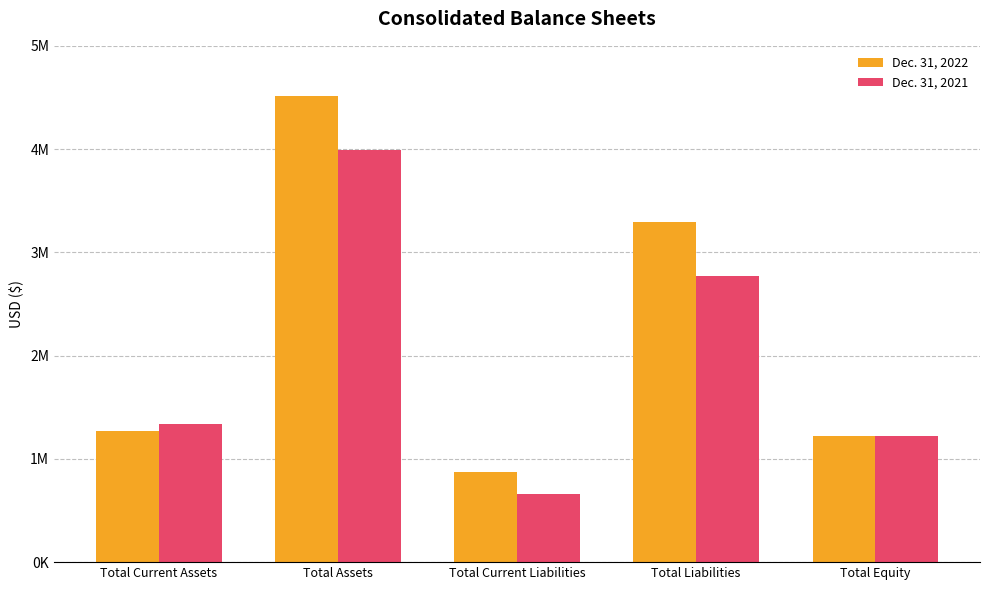

Which series has the largest range (max minus min)?

Dec. 31, 2022